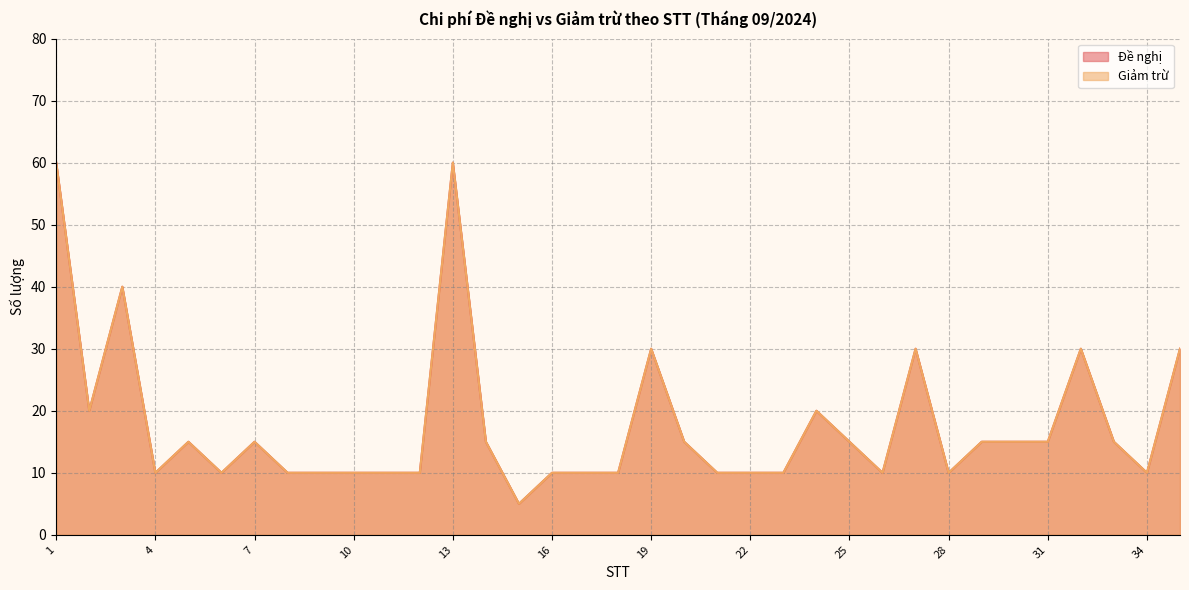

What is the lowest value of the Giảm trừ series?

5